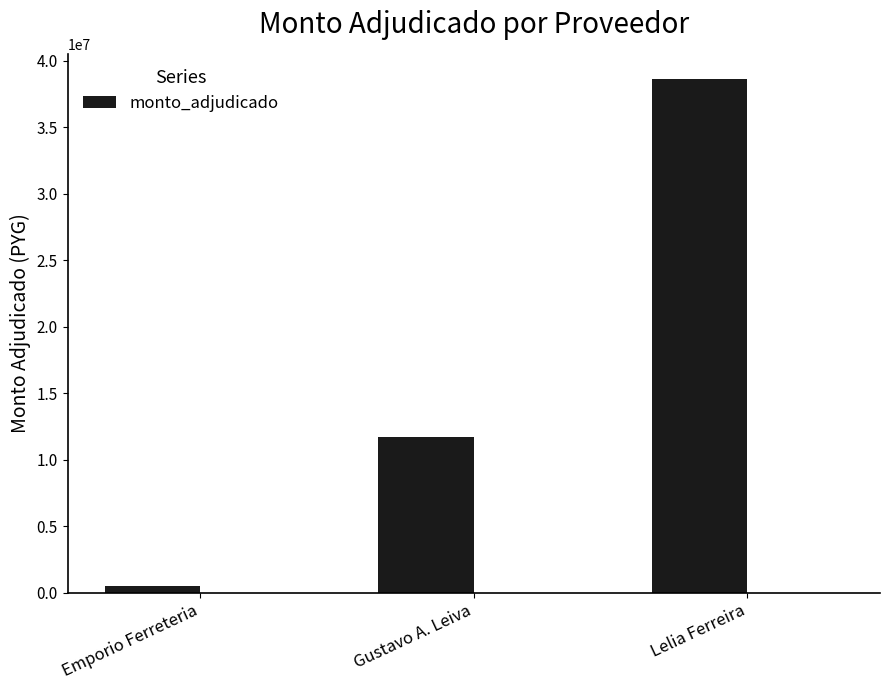

What is the minimum value shown in the chart?

494700